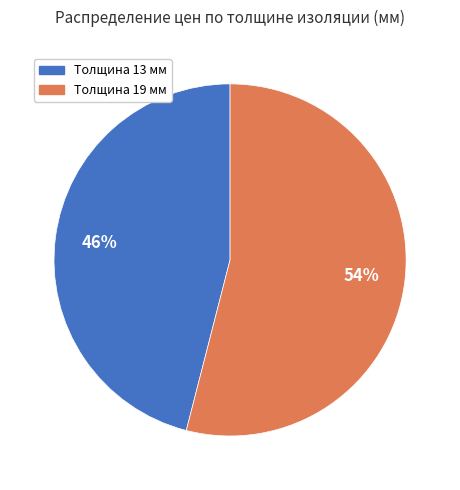

Does any single category account for the majority?

Yes